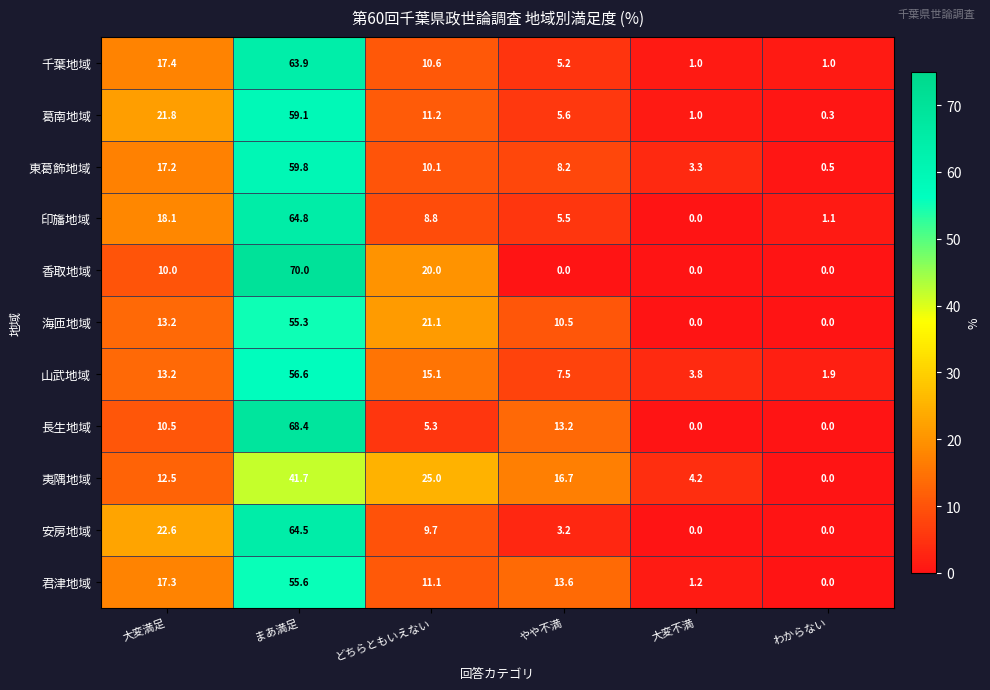

What is the spread (max minus min) of values at まあ満足?

28.3